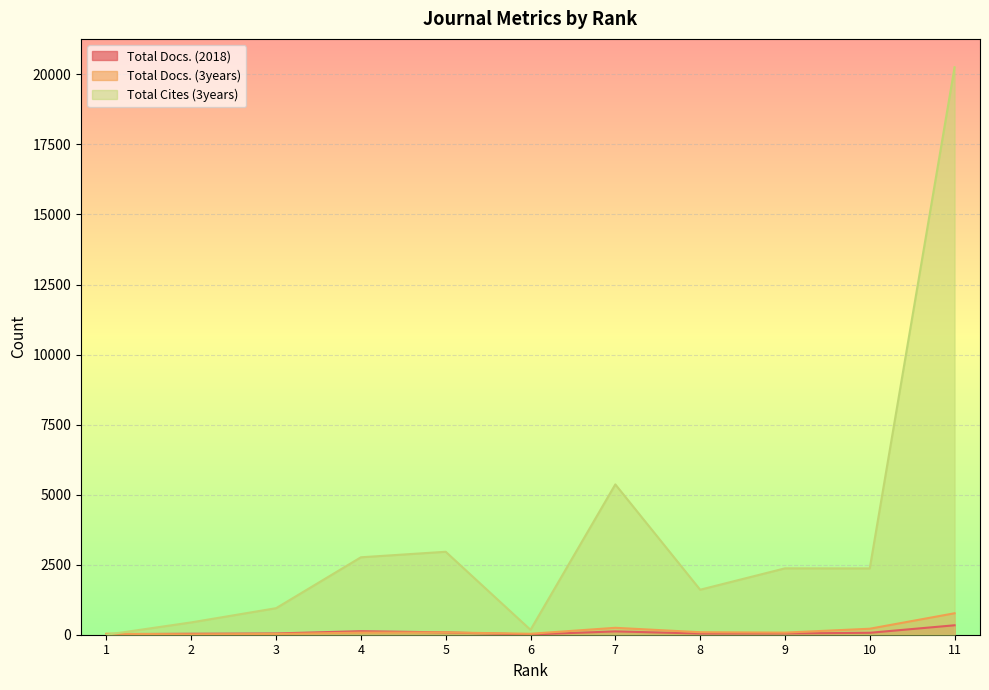

What is the sum of all Total Docs. (3years) values?

1658